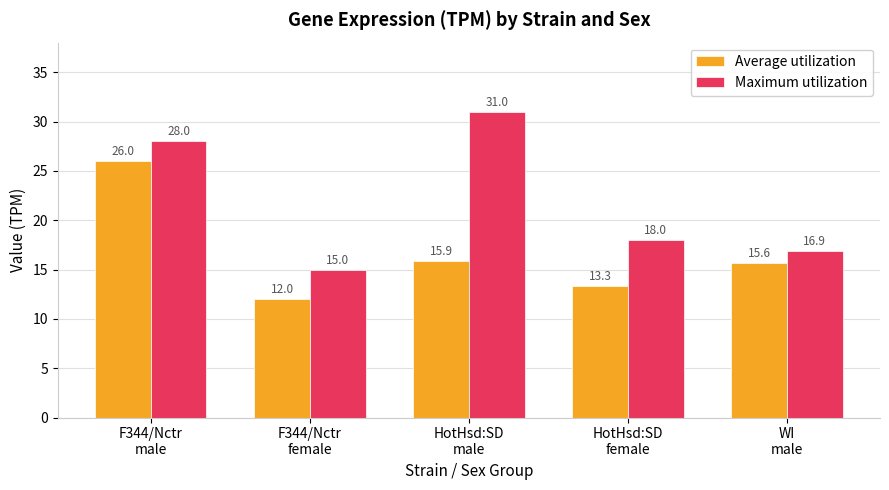

Which series has the largest total across all categories?

Maximum utilization